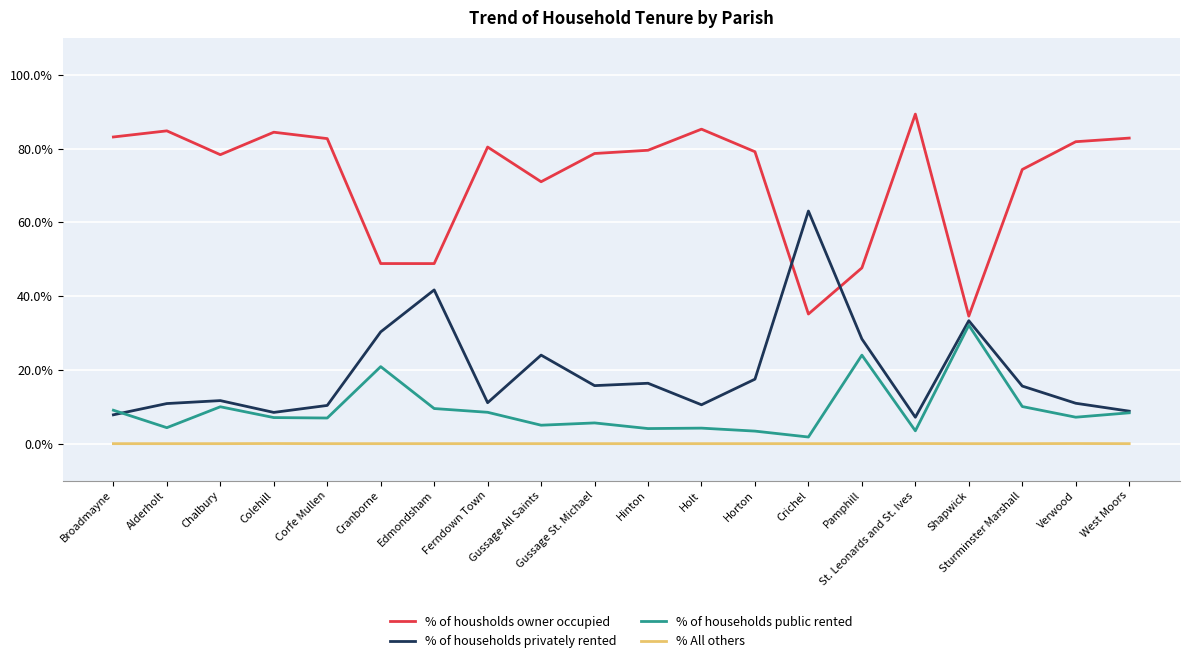

What position from the right is Colehill?

17